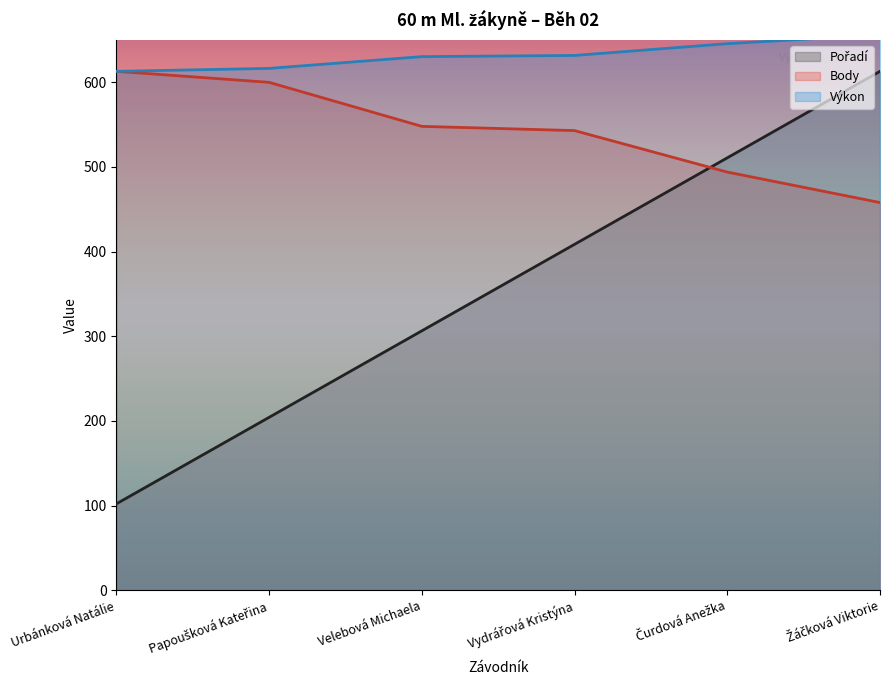

True or false: Výkon has more than 0 points higher than both neighbors.

False